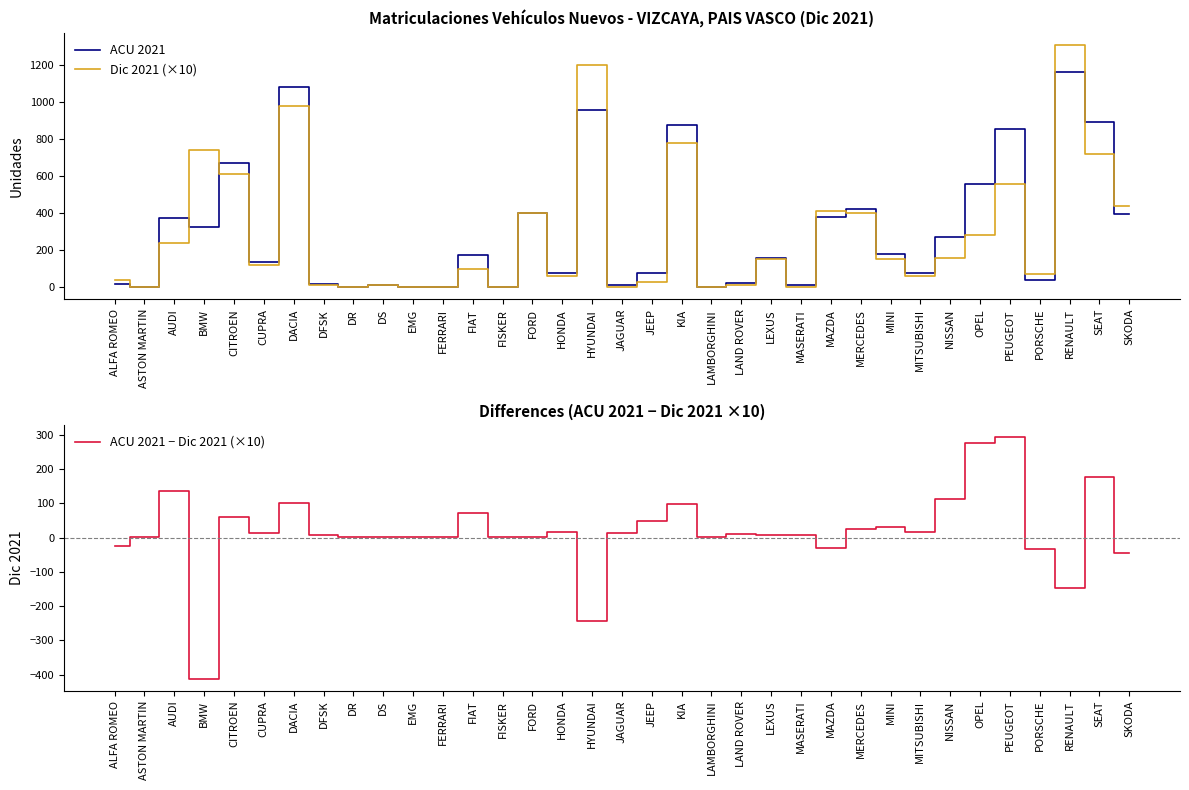

Which series has the widest spread of values?

Dic 2021 (×10)